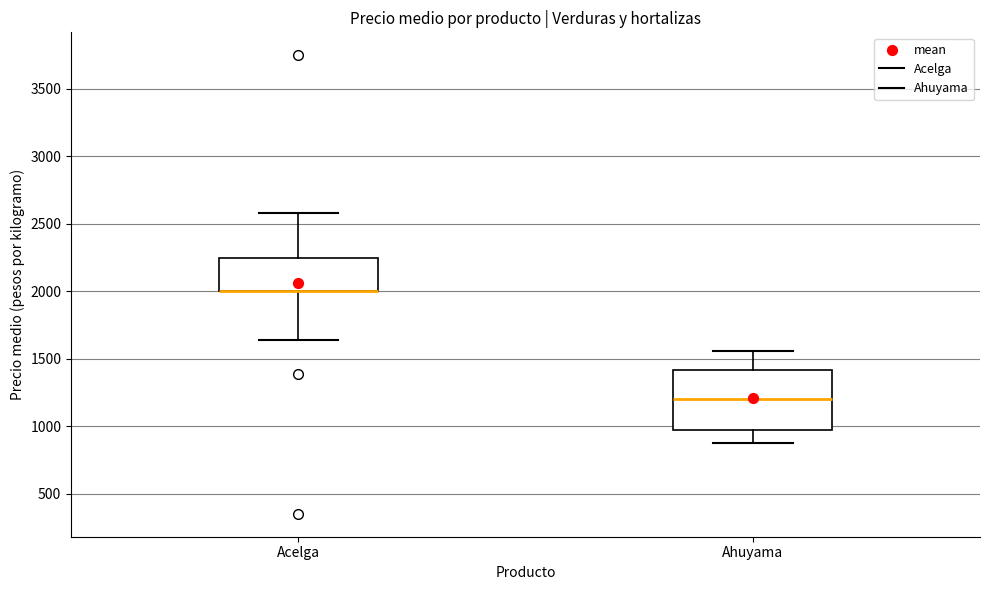

Reading left to right, read every box against the y-axis: the position of its median line, the range the box covers, and the ends of its whiskers. The values are not printed on the chart, so give them approximately, as read against the axis.

Acelga: median 2000 (drawn on the box's lower edge), box 2000 to 2250, whiskers 1650 to 2600
Ahuyama: median 1200, box 1000 to 1400, whiskers 900 to 1550